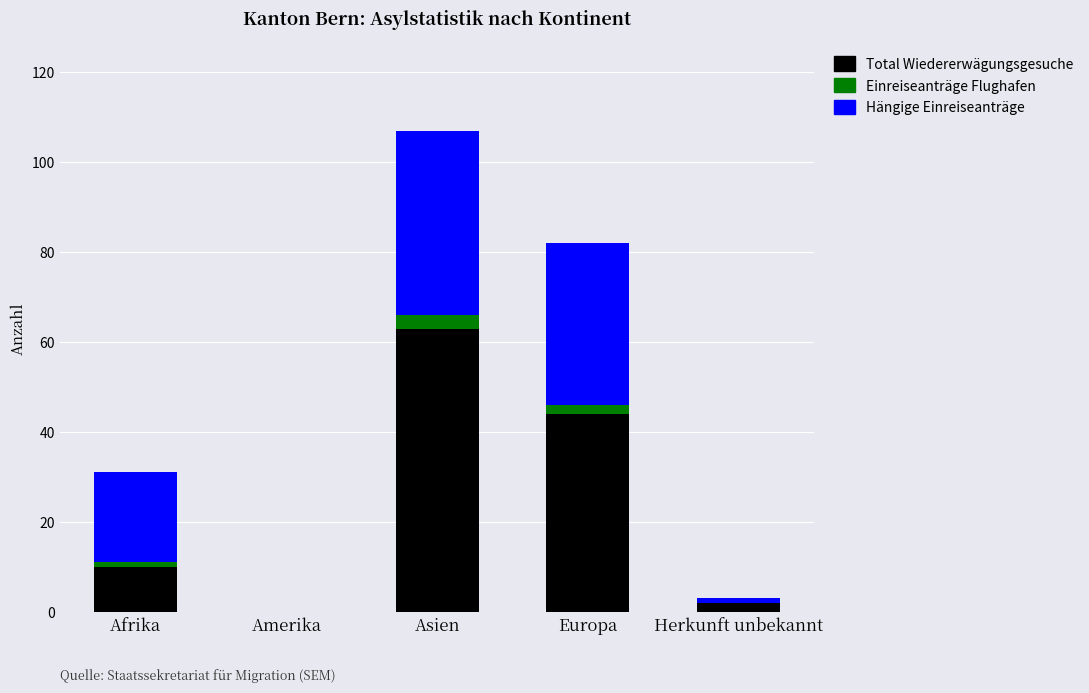

True or false: Total Wiedererwägungsgesuche has a value of 35 at Amerika.

False